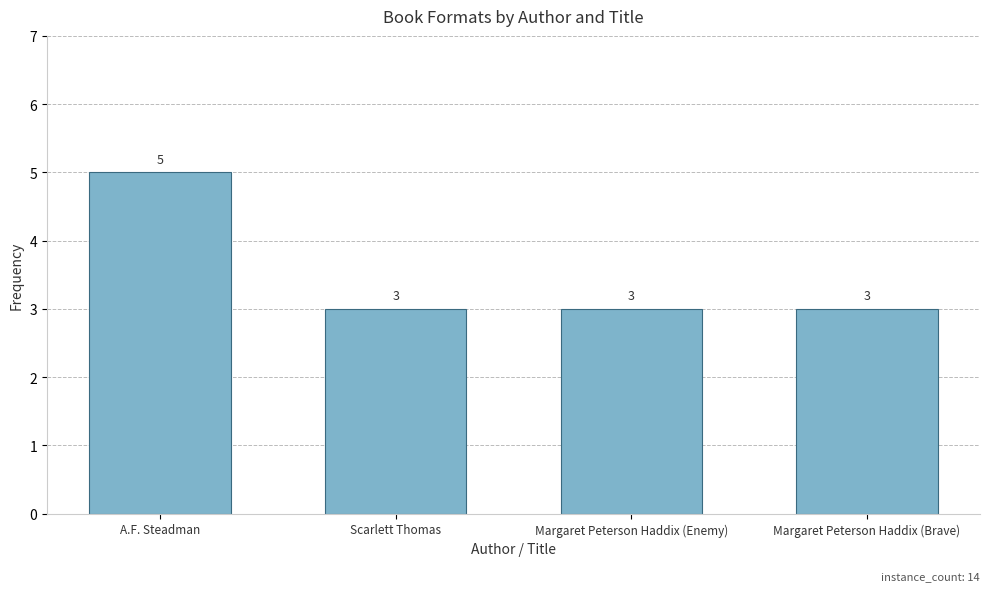

True or false: the data shows 5 at Scarlett Thomas.

False